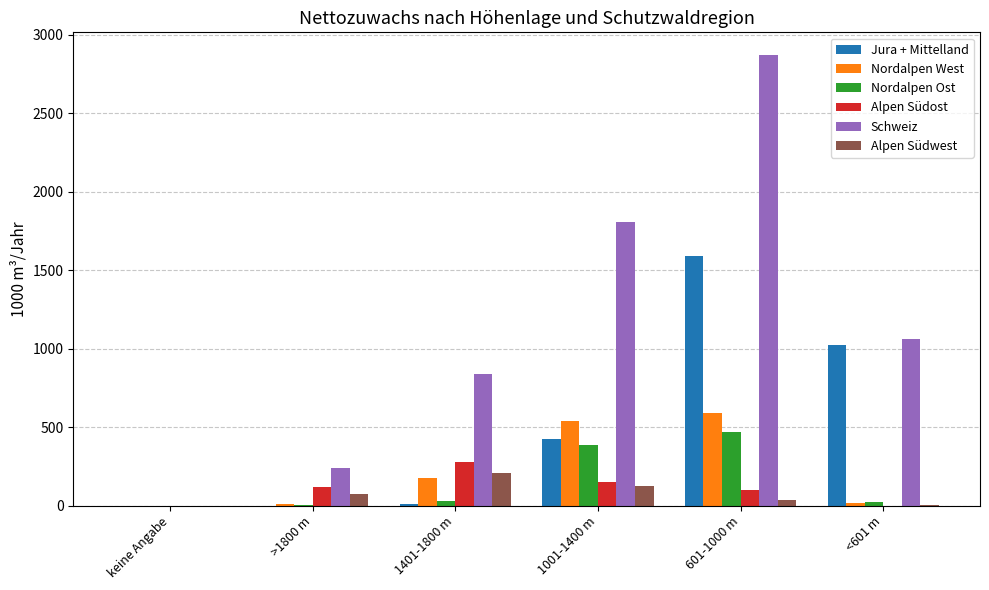

Between keine Angabe and 1401-1800 m, which series saw the biggest shift?

Schweiz